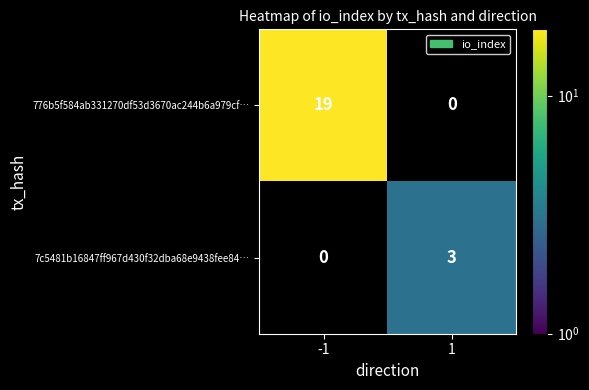

What is the maximum value shown in the chart?

19